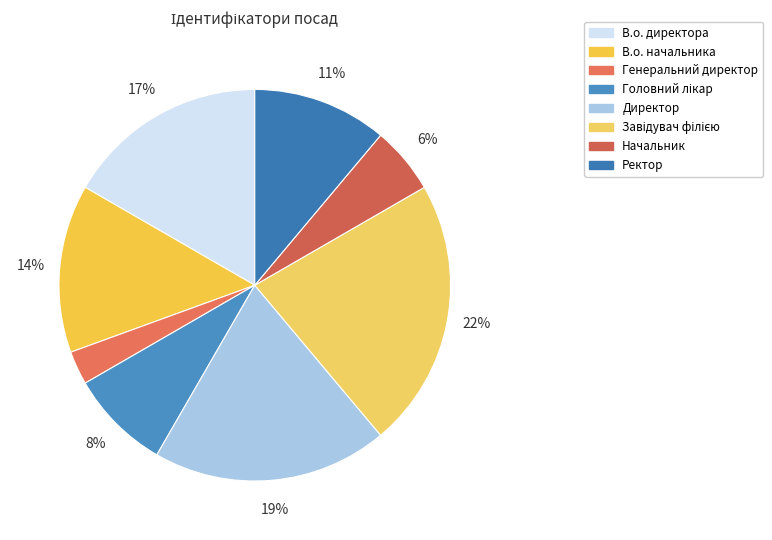

The Начальник slice represents 6% of the pie. True or false?

True